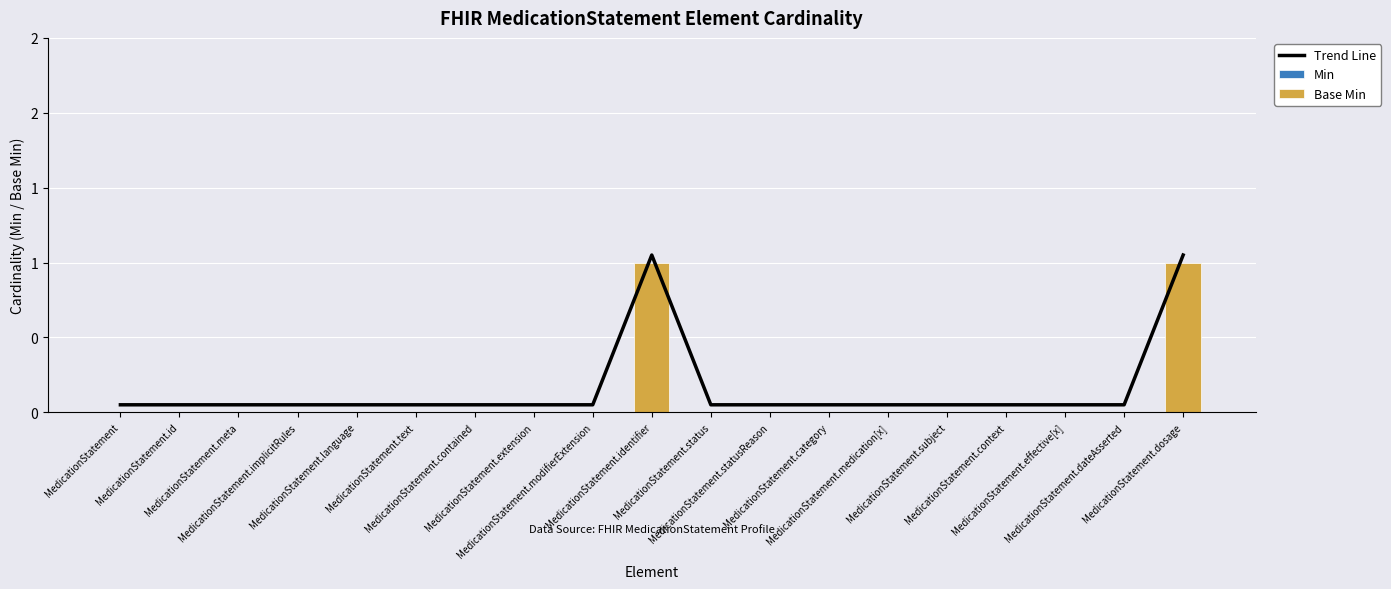

At which category is the sum across all series the highest?

MedicationStatement.identifier